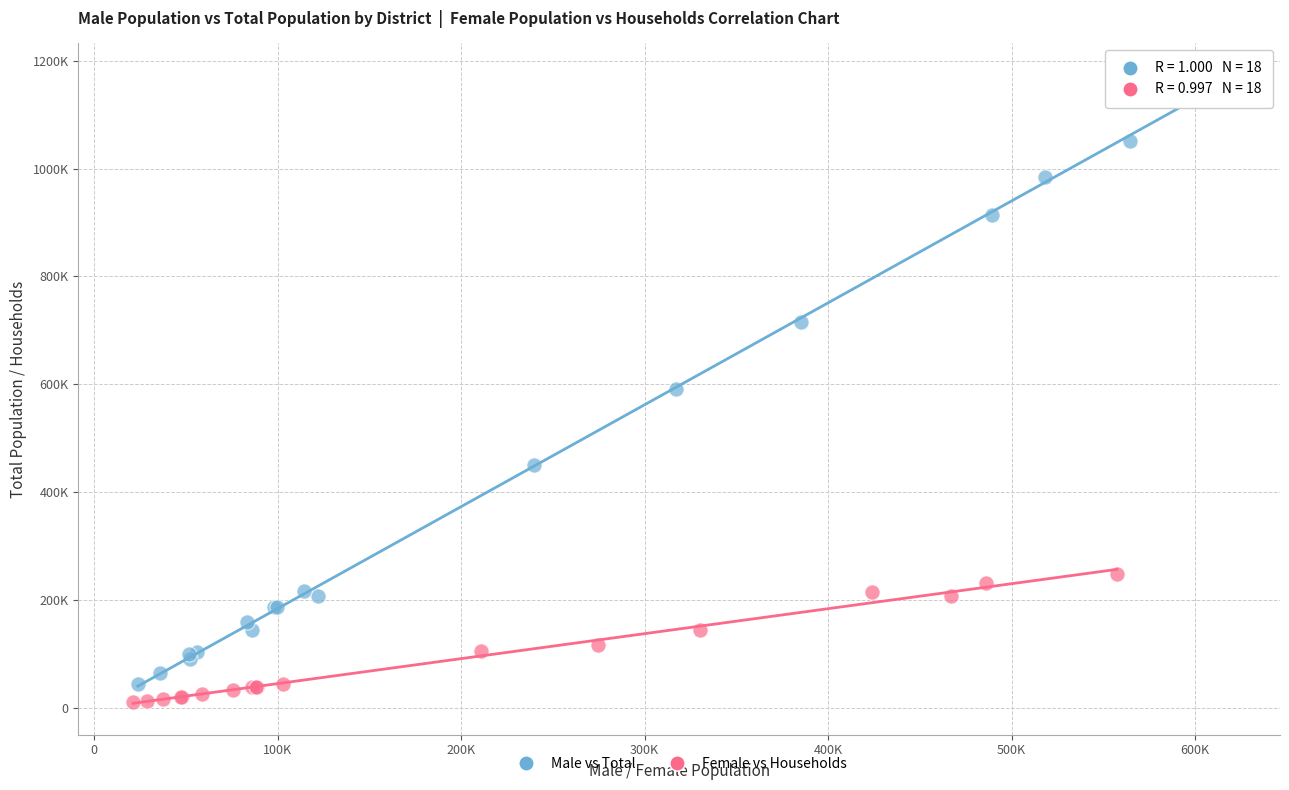

Which series reaches the minimum Y coordinate?

Female vs Households